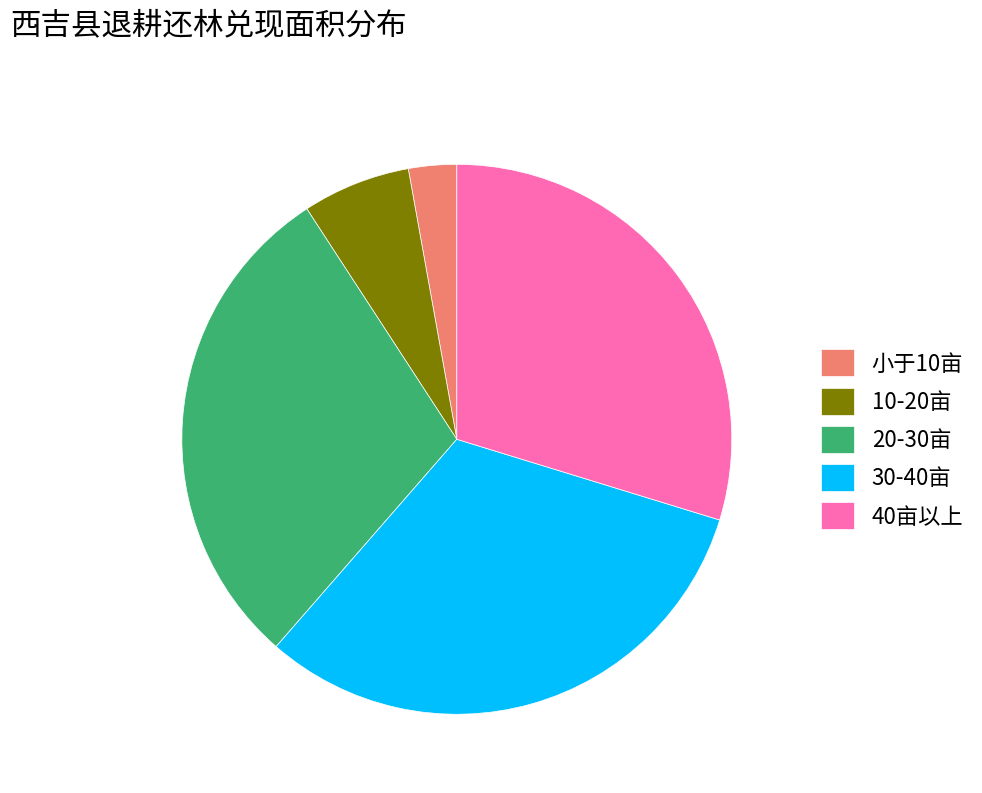

Is it true that 20-30亩 is 44% of the pie?

False